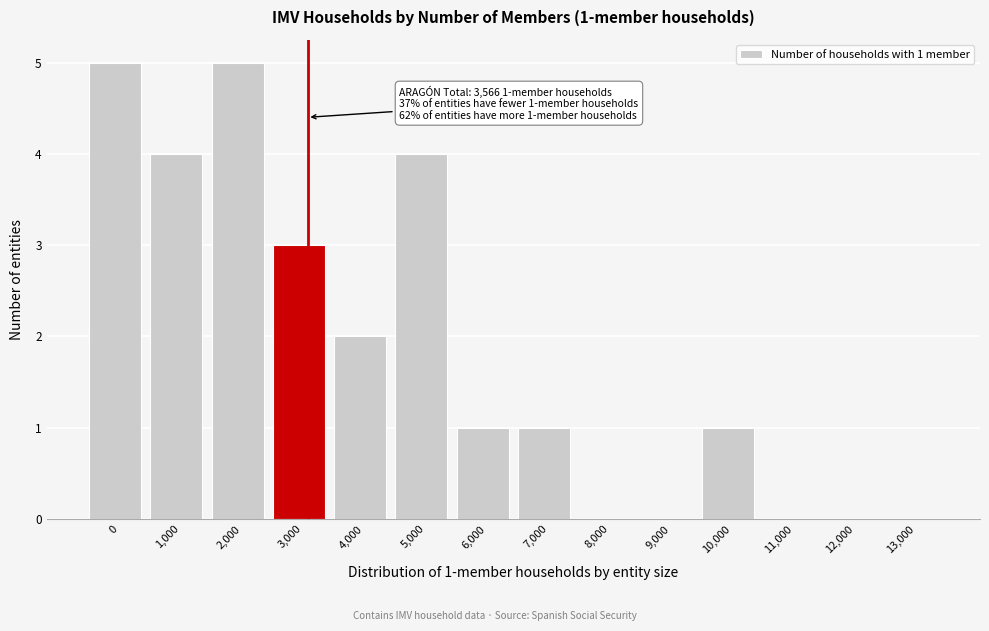

Reading left to right, transcribe all the data shown in this chart.

0=5	1,000=4	2,000=5	3,000=3	4,000=2	5,000=4	6,000=1	7,000=1	8,000=0	9,000=0	10,000=1	11,000=0	12,000=0	13,000=0